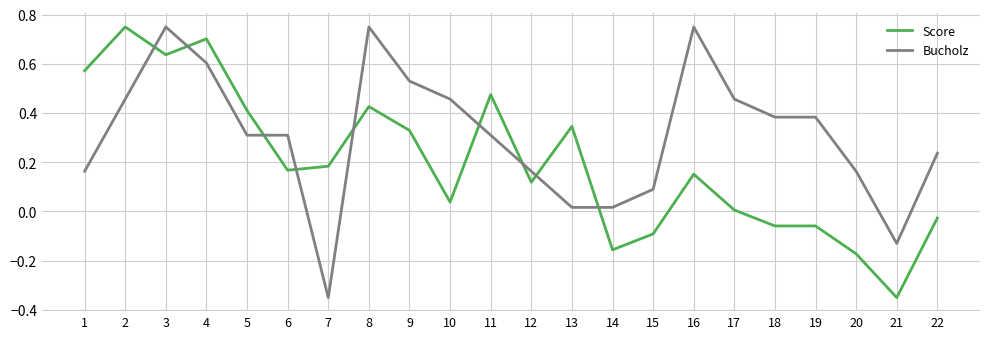

Is it true that Bucholz equals -0.1 at 21?

True